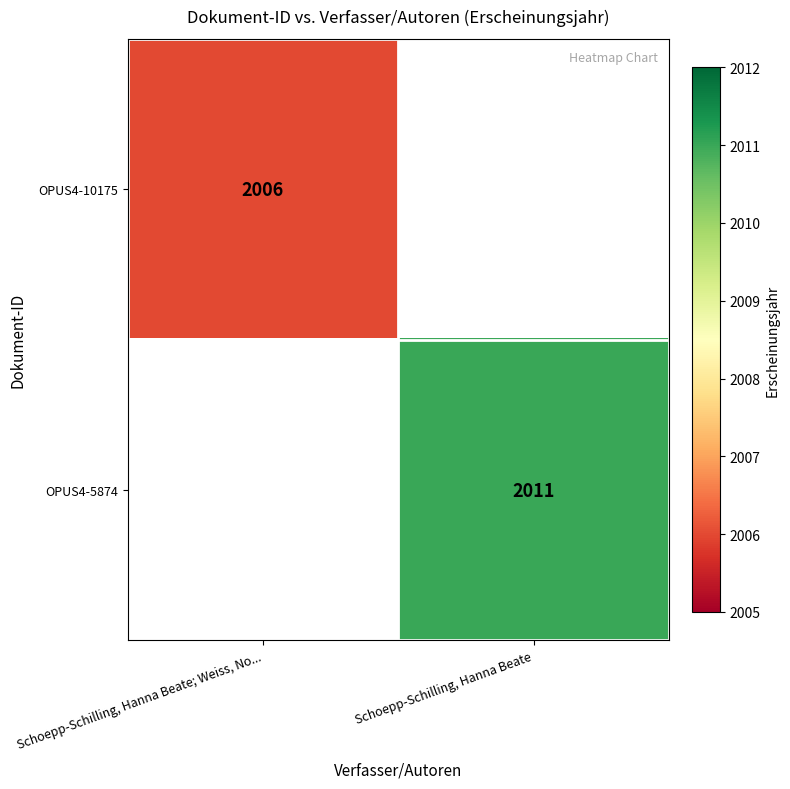

Which has a higher value, Schoepp-Schilling, Hanna Beate; Weiss, No... or Schoepp-Schilling, Hanna Beate?

Schoepp-Schilling, Hanna Beate